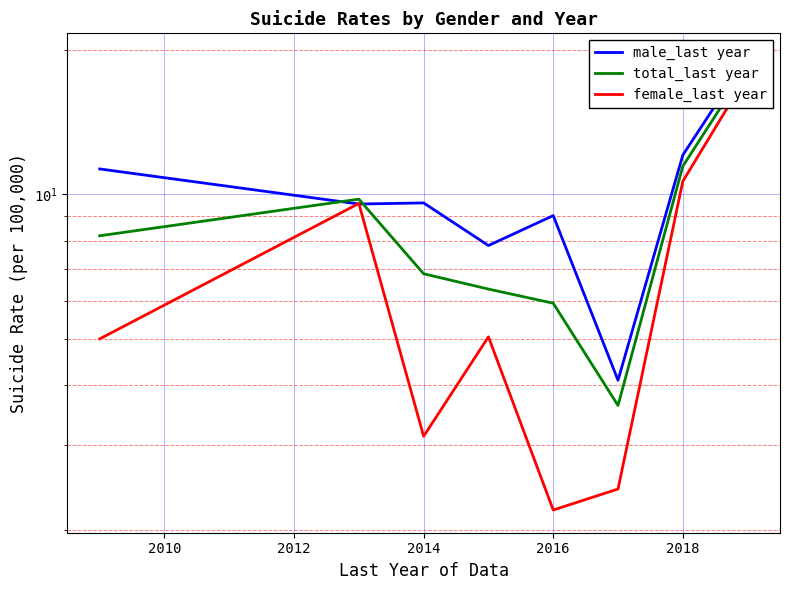

True or false: female_last year and total_last year cross at least once.

False